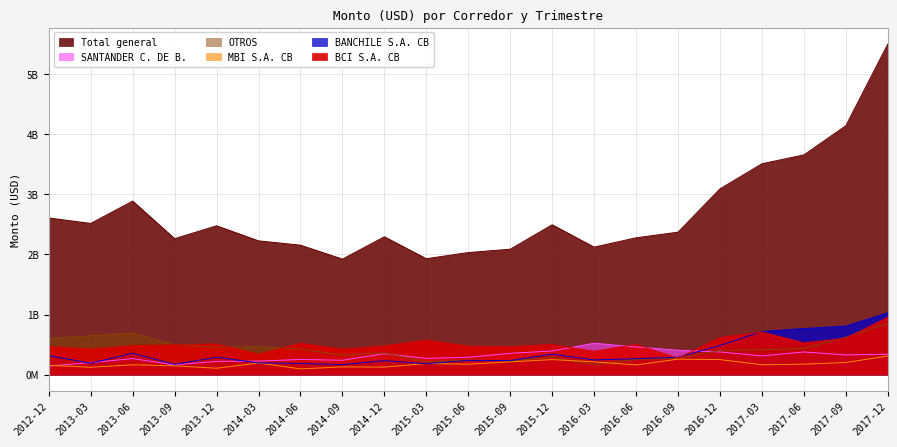

The SANTANDER C. DE B. series shows 162208297.0 at 2013-09. True or false?

True